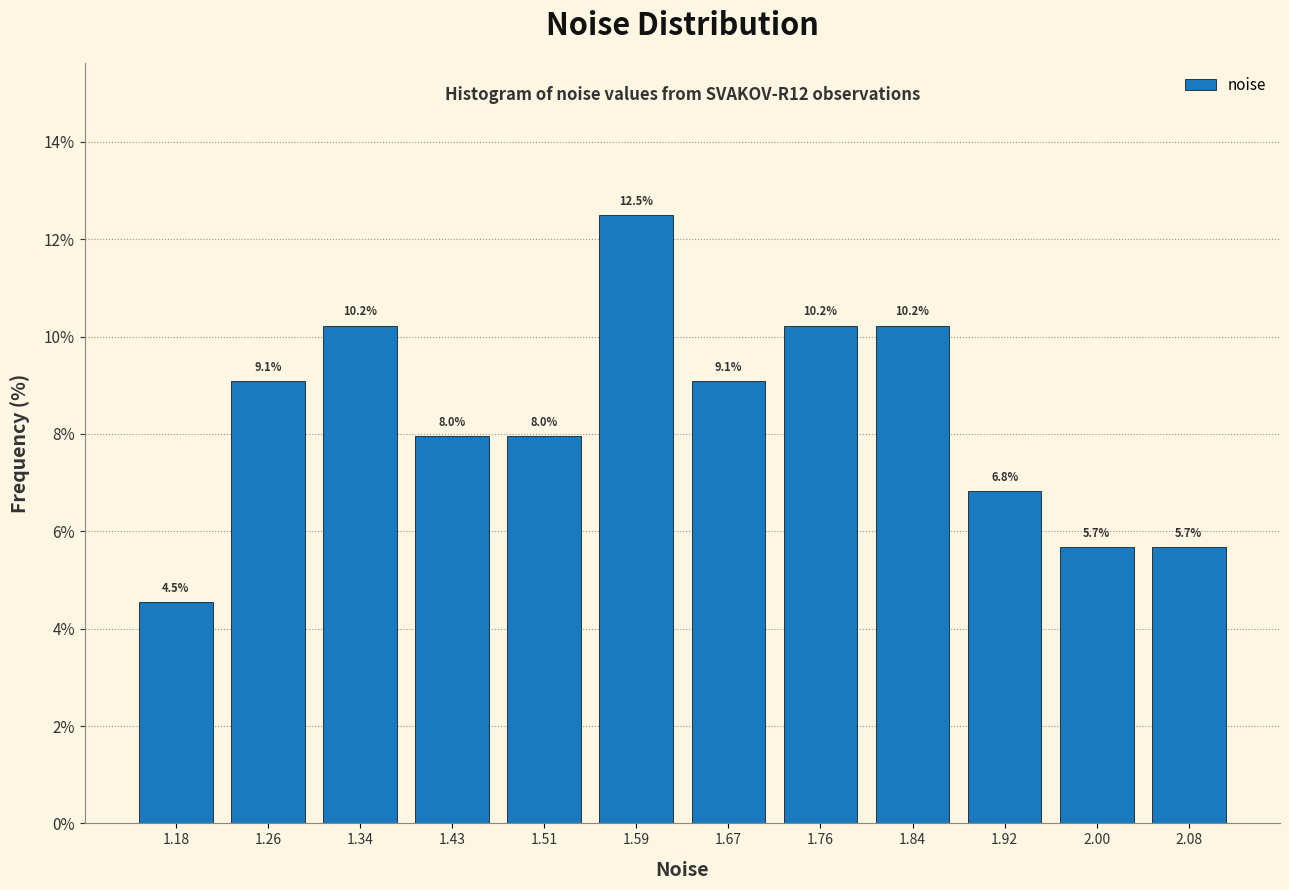

Reading left to right, transcribe this chart: for each bar, give the range it covers on the x-axis and its height. The bar edges are not printed on the chart, so give them approximately, as read against the axis.

1.14 to 1.22: 4.5
1.22 to 1.30: 9.1
1.30 to 1.39: 10.2
1.39 to 1.47: 8.0
1.47 to 1.55: 8.0
1.55 to 1.63: 12.5
1.63 to 1.71: 9.1
1.71 to 1.80: 10.2
1.80 to 1.88: 10.2
1.88 to 1.96: 6.8
1.96 to 2.04: 5.7
2.04 to 2.13: 5.7